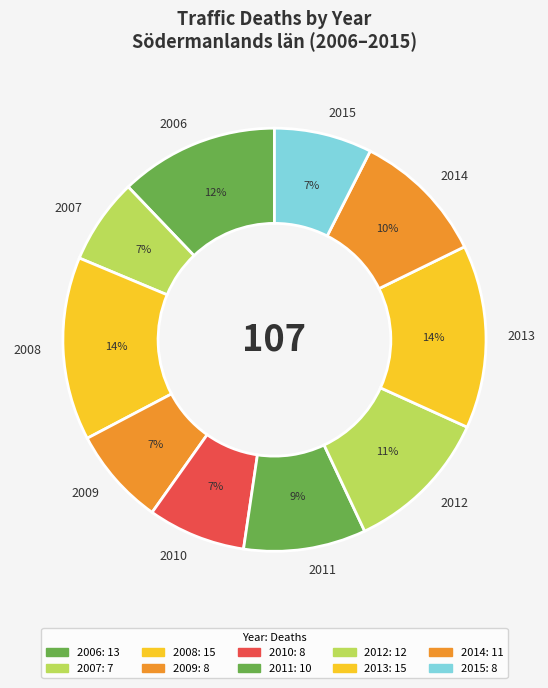

What is the ratio of the value at 2012 to the value at 2011?

1.2